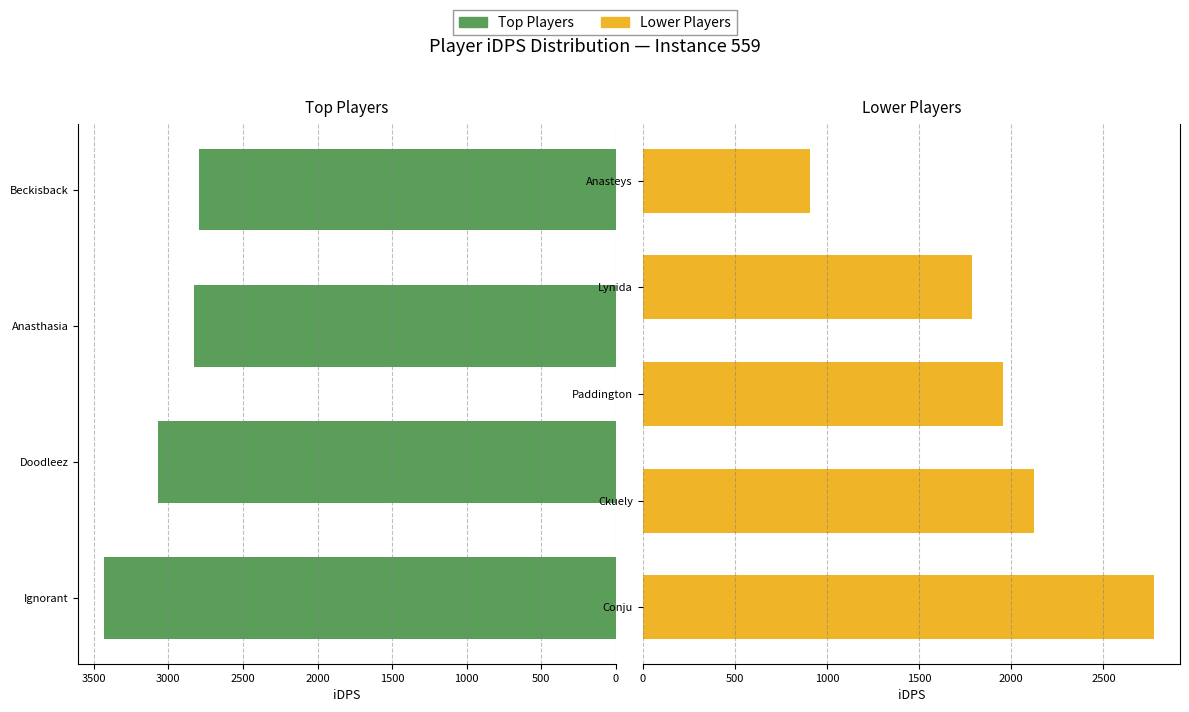

Reading left to right, transcribe all the data shown in this chart.

iDps: Ignorant=3431.4	Doodleez=3067.7	Anasthasia=2830.3	Beckisback=2795.4	Conju=2776.6	Ckuely=2125.3	Paddington=1955.4	Lynida=1786.2	Anasteys=905.6
time: Ignorant=559.0	Doodleez=559.0	Anasthasia=559.0	Beckisback=559.0	Conju=559.0	Ckuely=559.0	Paddington=559.0	Lynida=559.0	Anasteys=559.0